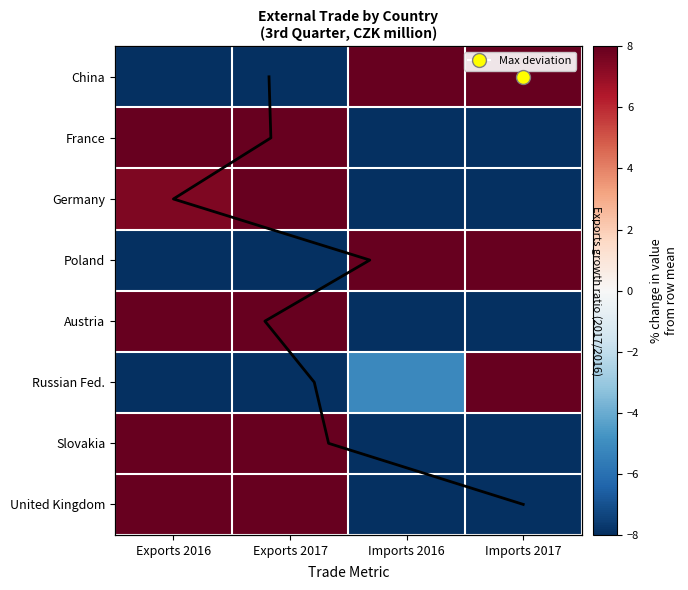

At which label does Austria first exceed 14?

Exports 2016